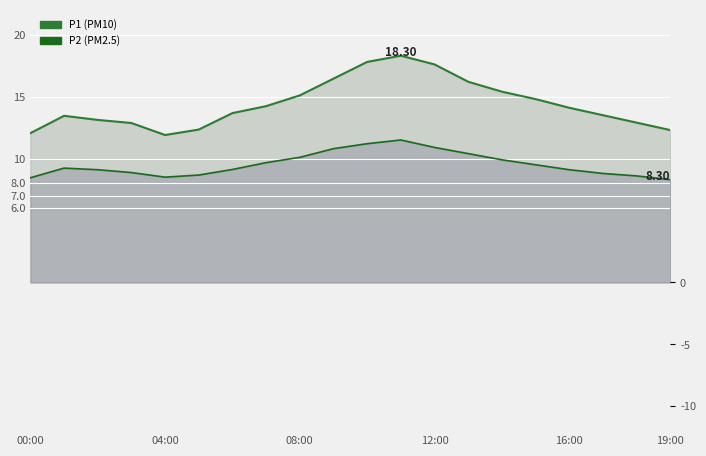

True or false: P1 line and P2 line intersect in this chart.

False